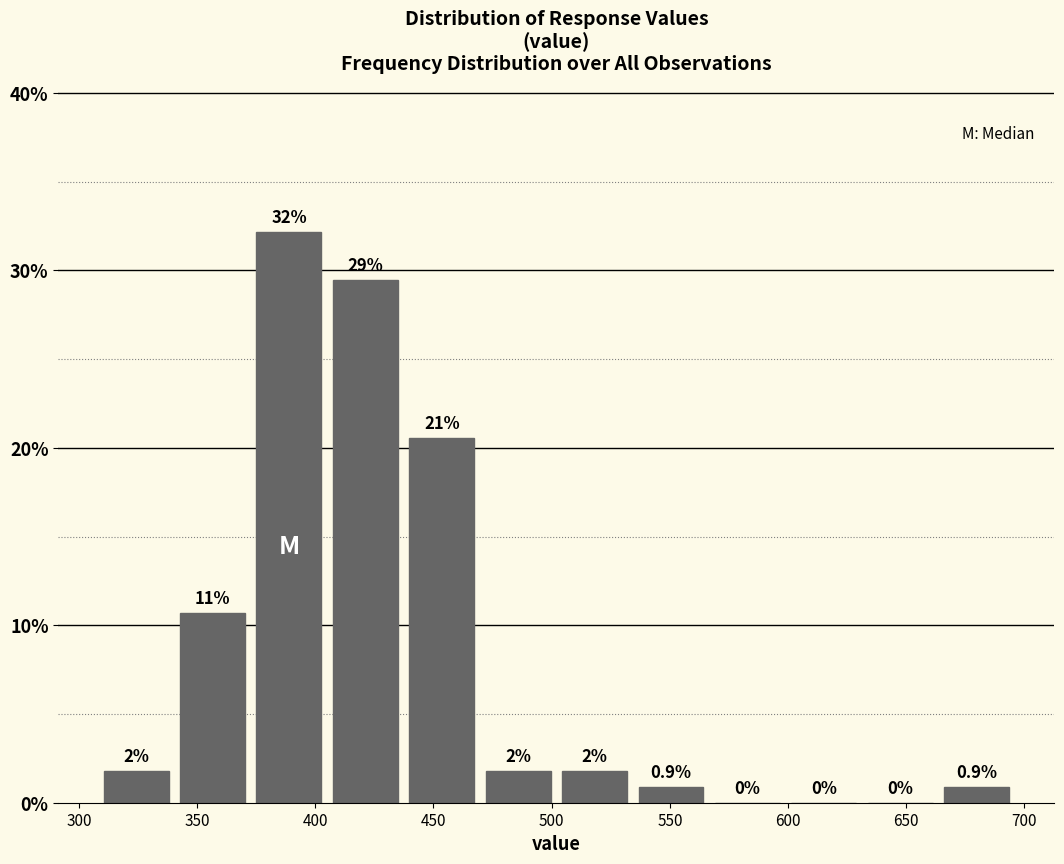

Over which range of the x-axis is the bar tallest?

375 to 405